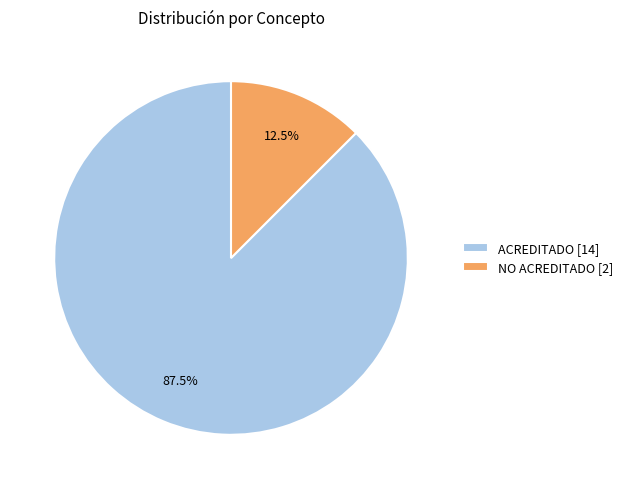

Does any single category account for the majority?

Yes